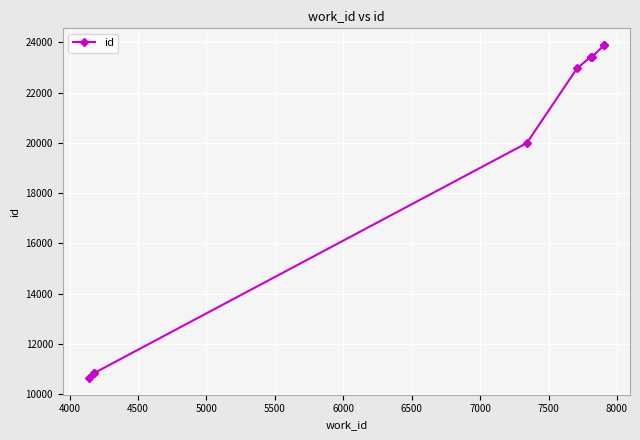

What is the greatest value displayed?

23894